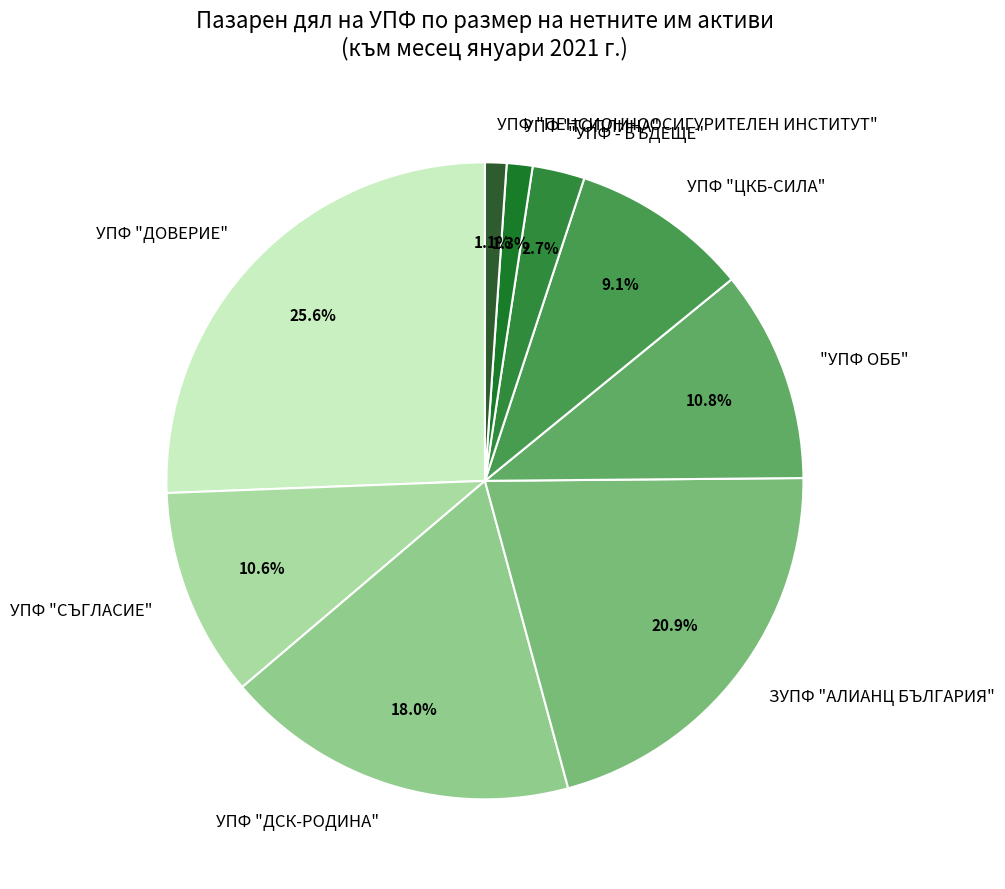

To the nearest percent, what is the average slice percentage?

11%